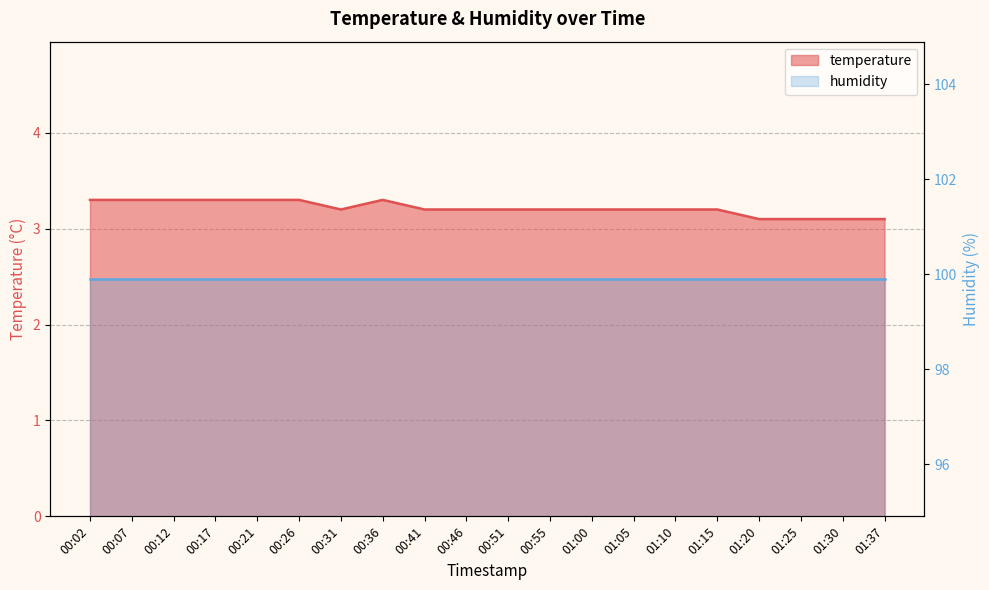

List the labels in order of value, smallest first.

01:20, 01:25, 01:30, 01:37, 00:31, 00:41, 00:46, 00:51, 00:55, 01:00, 01:05, 01:10, 01:15, 00:02, 00:07, 00:12, 00:17, 00:21, 00:26, 00:36